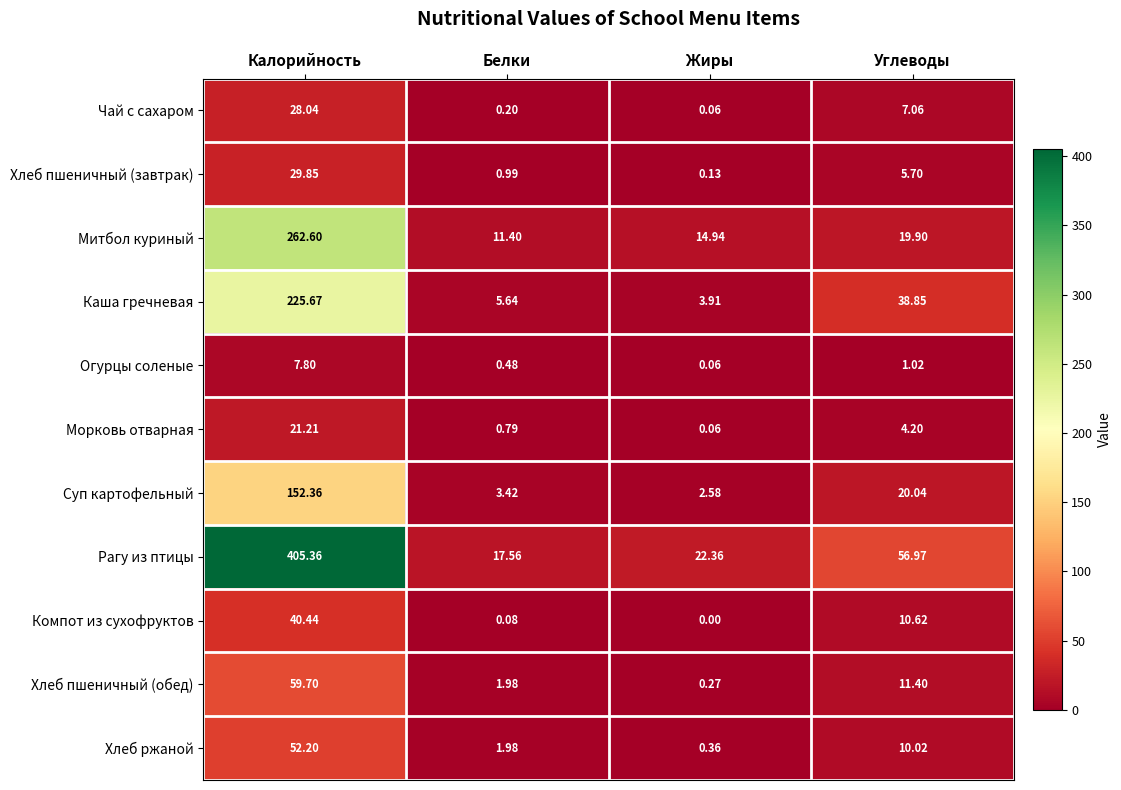

Which series has the largest total across all categories?

Рагу из птицы